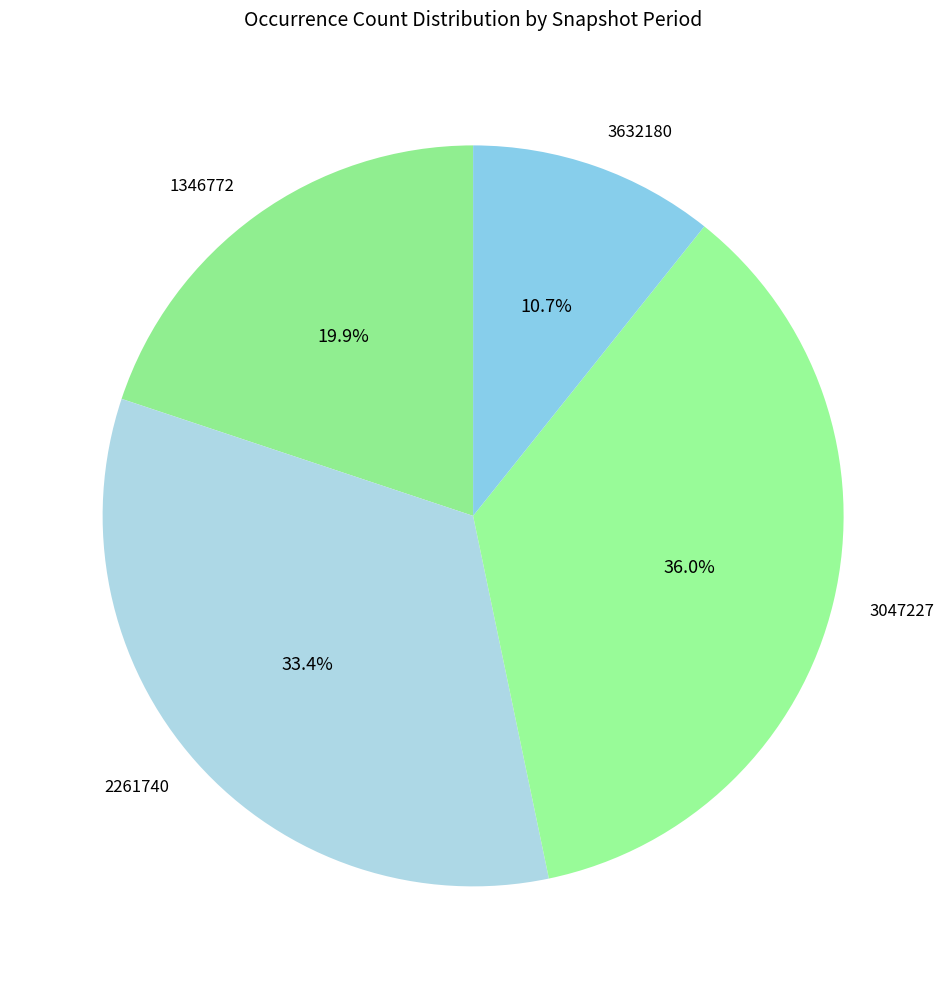

Does 2261740 account for over 50% of the chart?

No